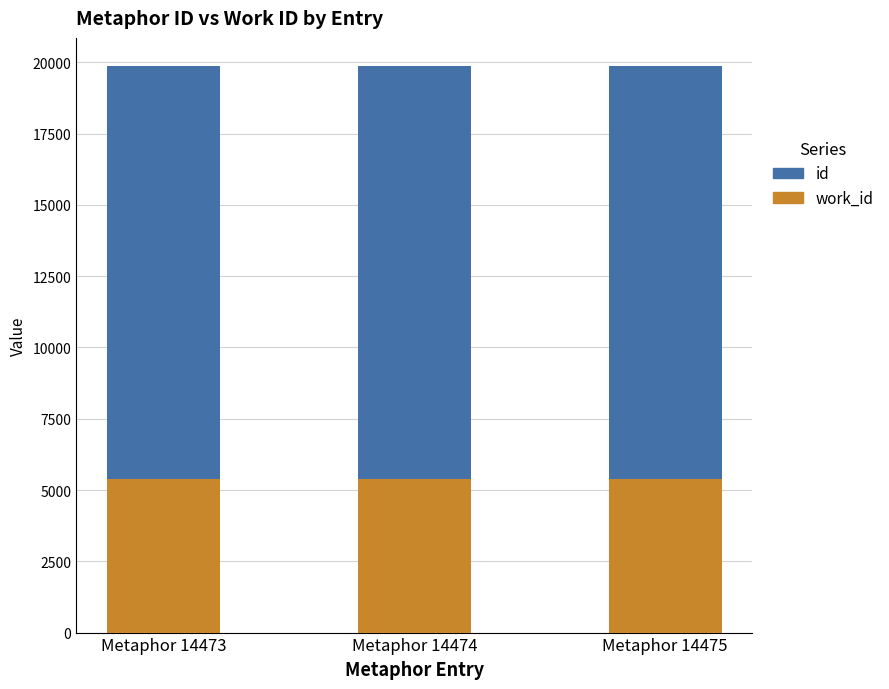

How many categories are shown in the chart?

3